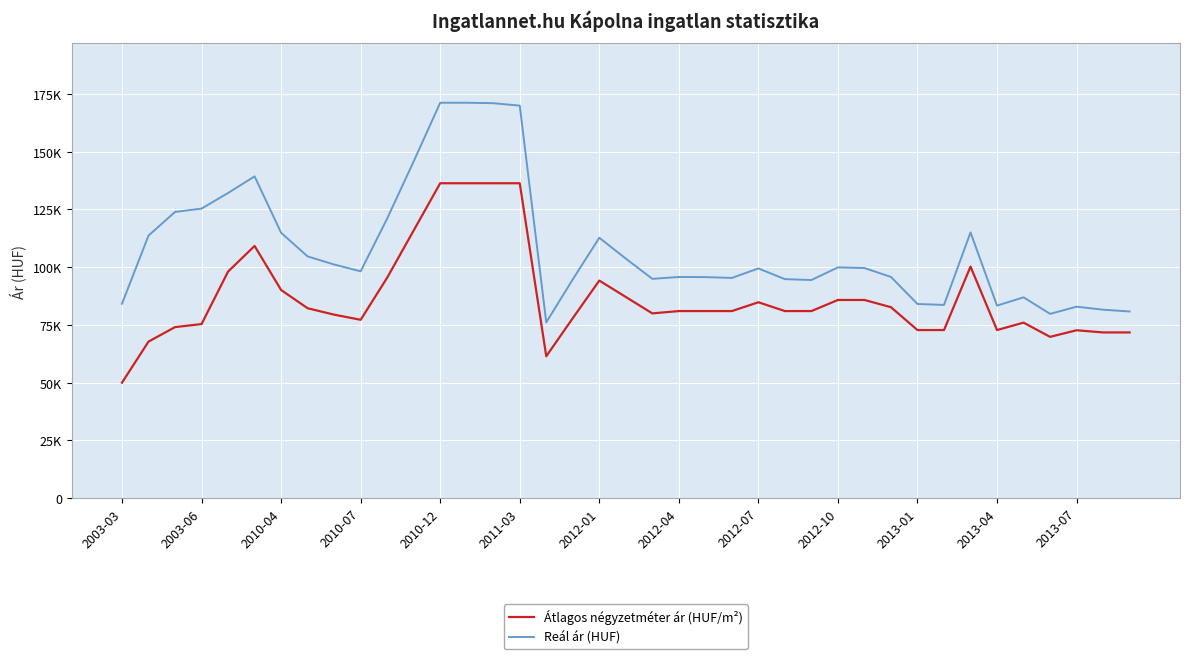

What are all the series names shown in the legend?

Átlagos négyzetméter ár (HUF/m²), Reál ár (HUF)